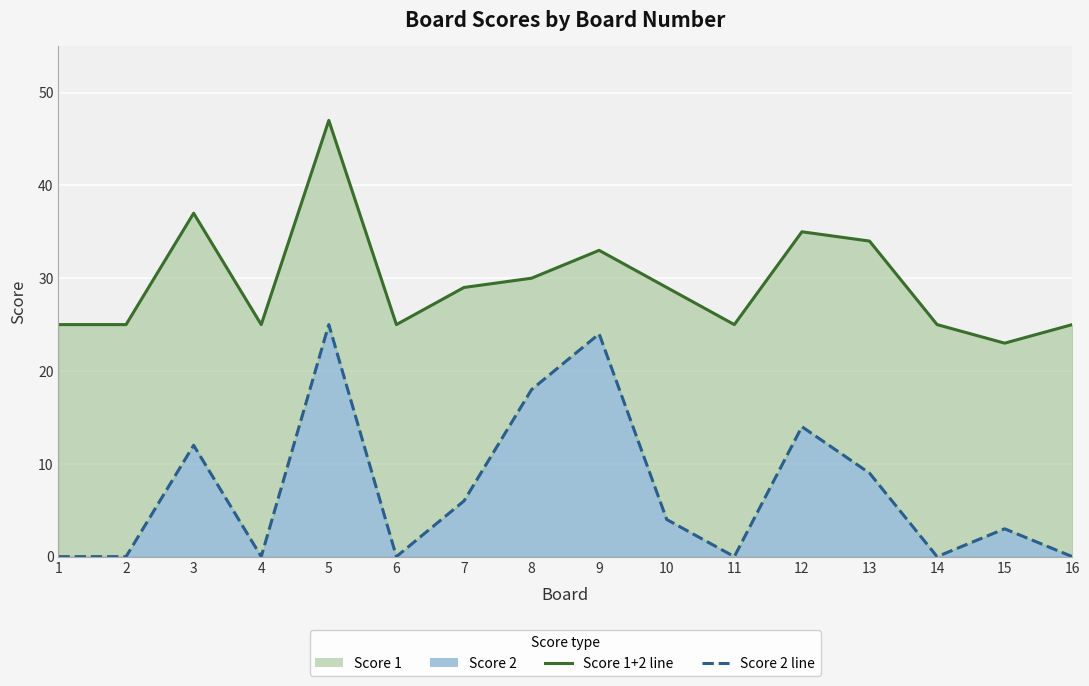

The chart shows a value of -11 at 11. True or false?

False